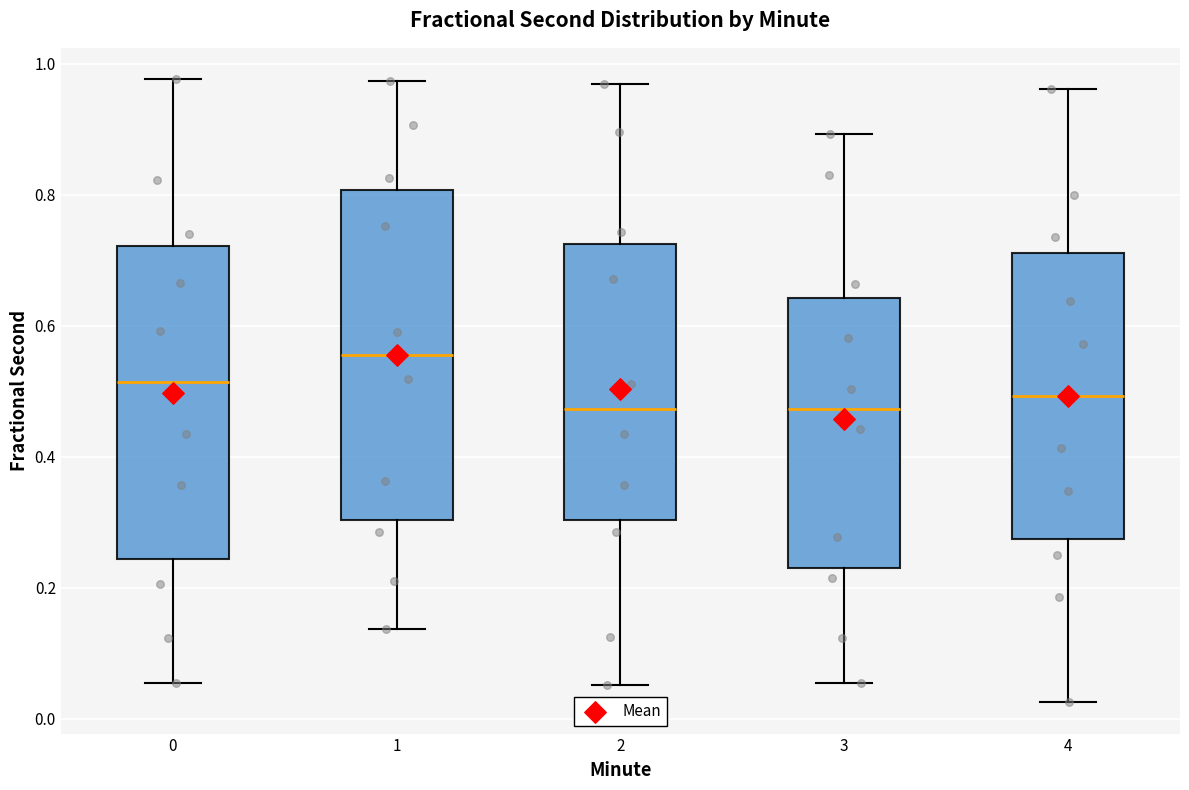

Reading left to right, read every box against the y-axis: the position of its median line, the range the box covers, and the ends of its whiskers. The values are not printed on the chart, so give them approximately, as read against the axis.

0: median 0.52, box 0.24 to 0.72, whiskers 0.06 to 0.98
1: median 0.56, box 0.30 to 0.80, whiskers 0.14 to 0.98
2: median 0.48, box 0.30 to 0.72, whiskers 0.06 to 0.96
3: median 0.48, box 0.24 to 0.64, whiskers 0.06 to 0.90
4: median 0.50, box 0.28 to 0.72, whiskers 0.02 to 0.96